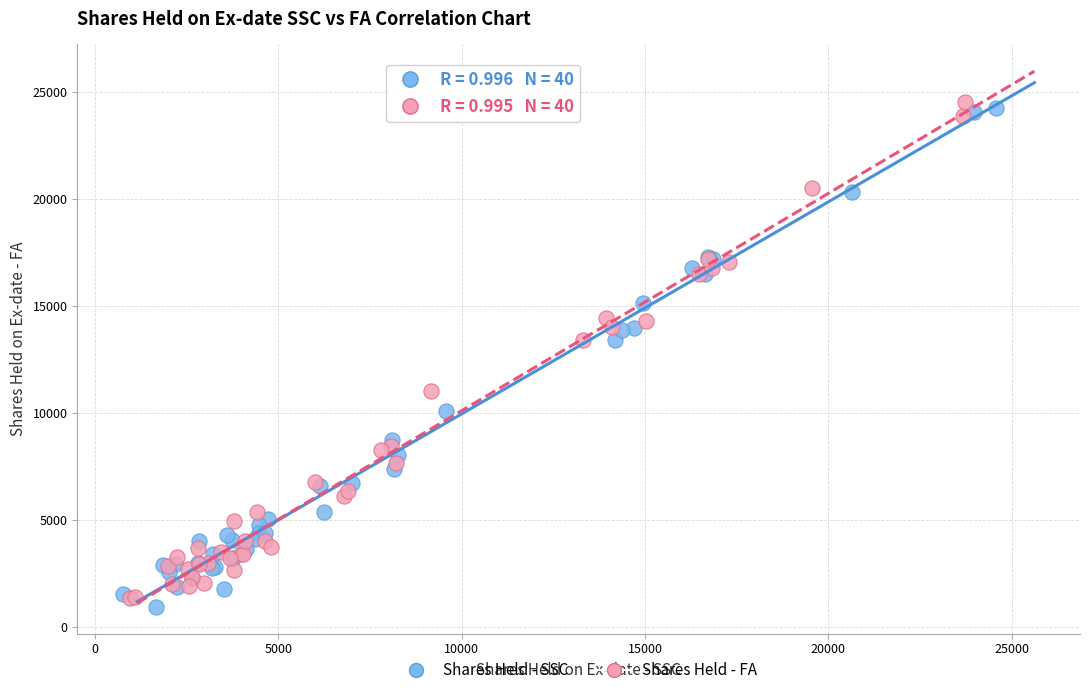

What are all the series names shown in the legend?

Shares Held - SSC, Shares Held - FA